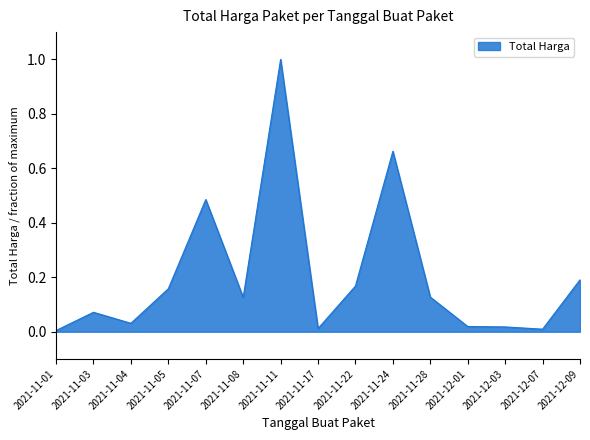

Count the number of categories in the chart.

15